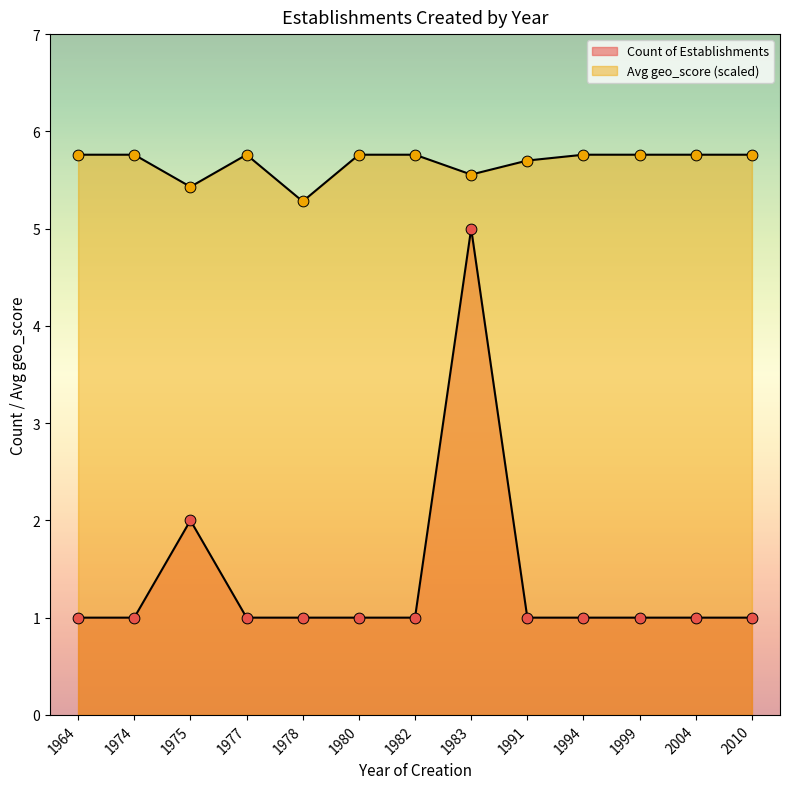

What are all the series names shown in the legend?

Count of Establishments, Avg geo_score